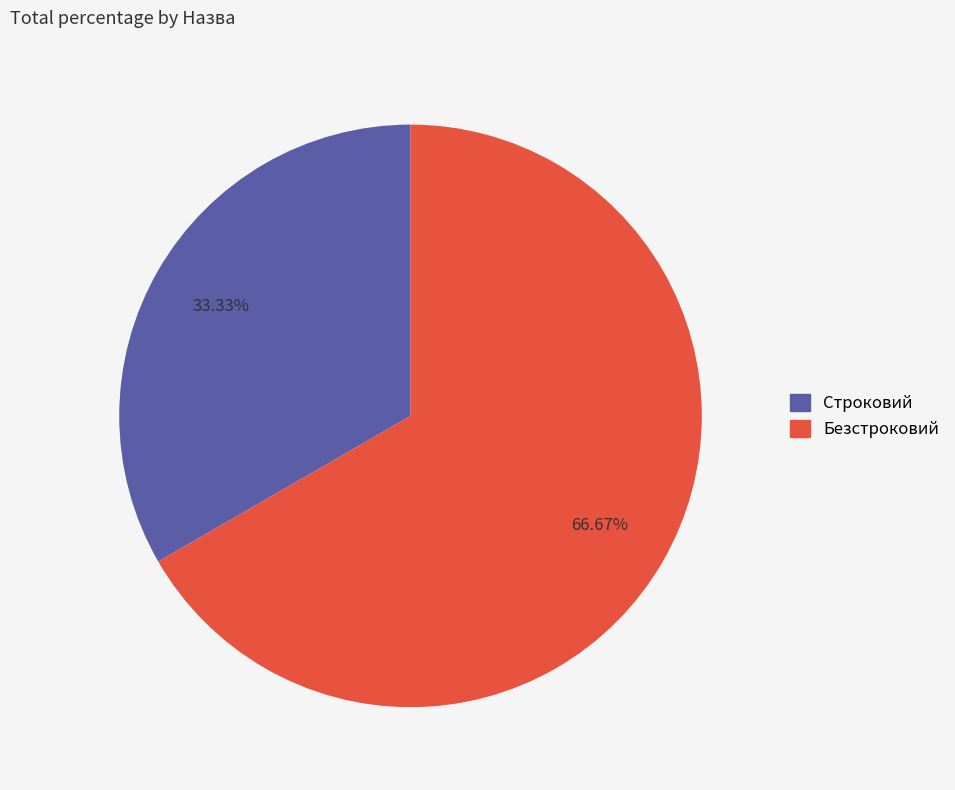

Which has a higher value, Строковий or Безстроковий?

Безстроковий